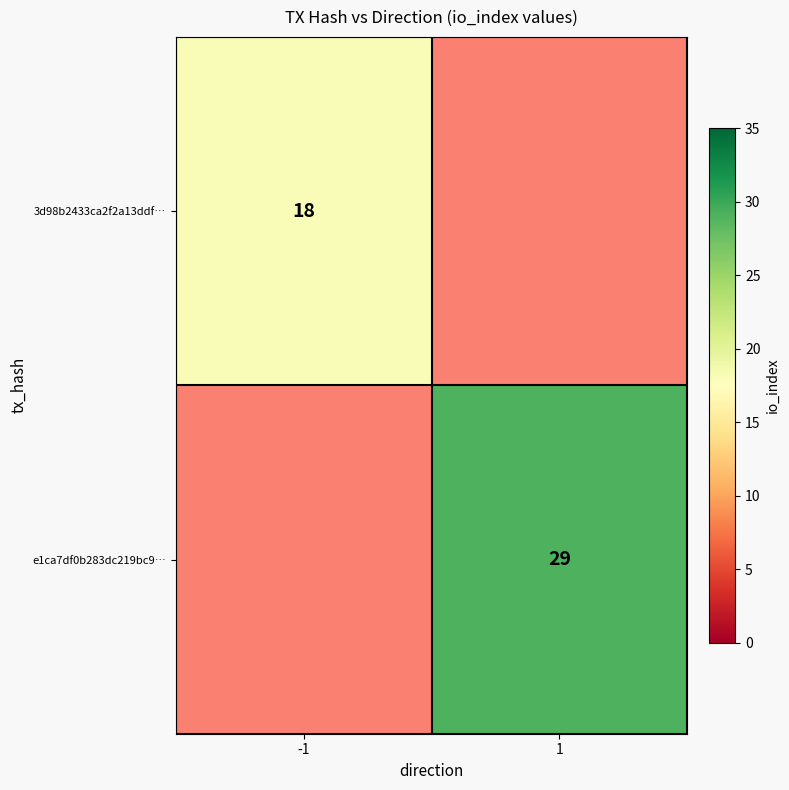

What is the maximum value shown in the chart?

29.0